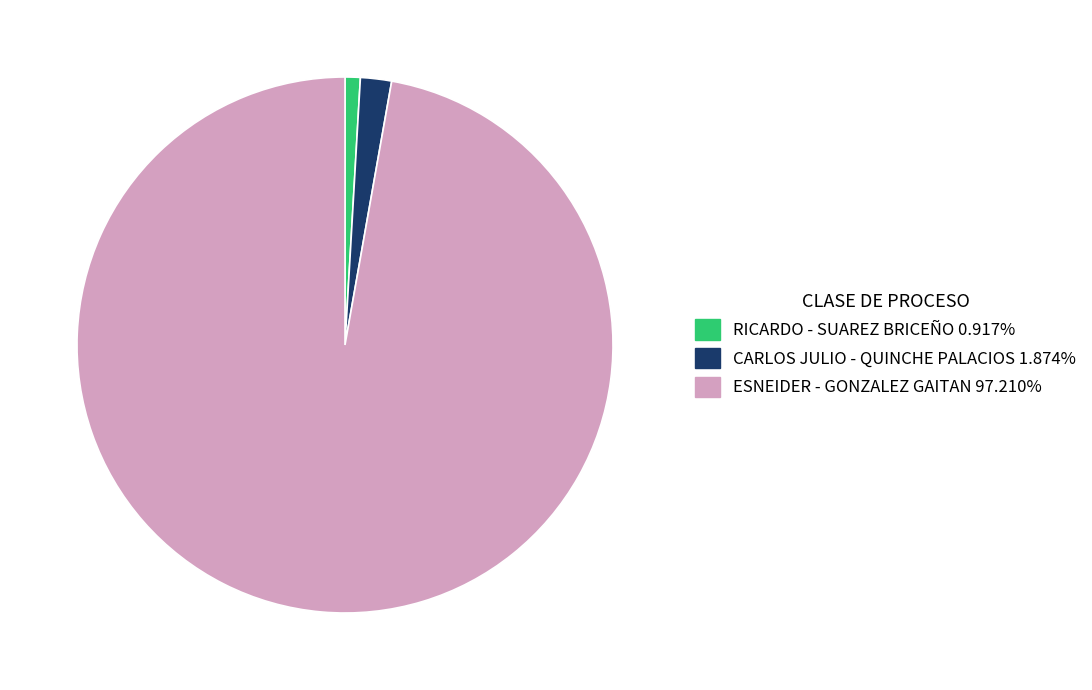

What is the ratio of the value at ESNEIDER - GONZALEZ GAITAN to the value at CARLOS JULIO - QUINCHE PALACIOS?

51.9